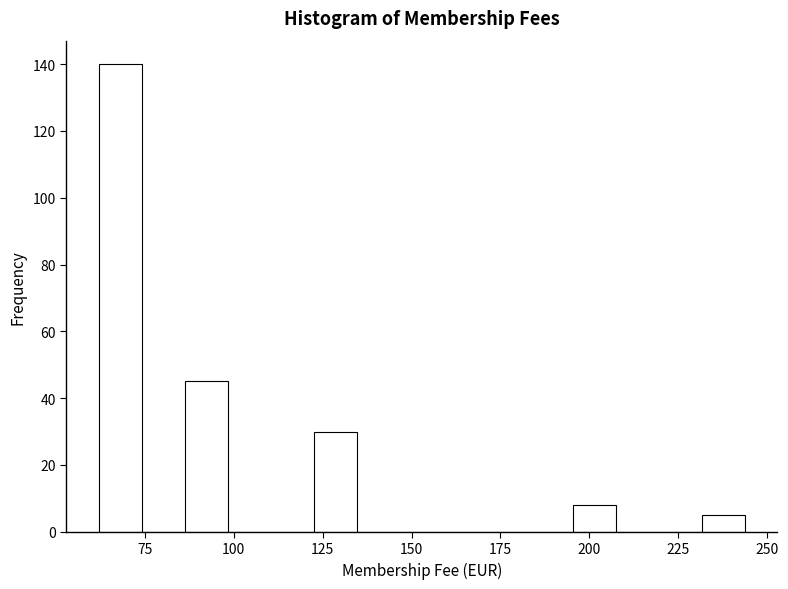

Read against the x-axis, roughly where is the centre of the tallest bar?

70